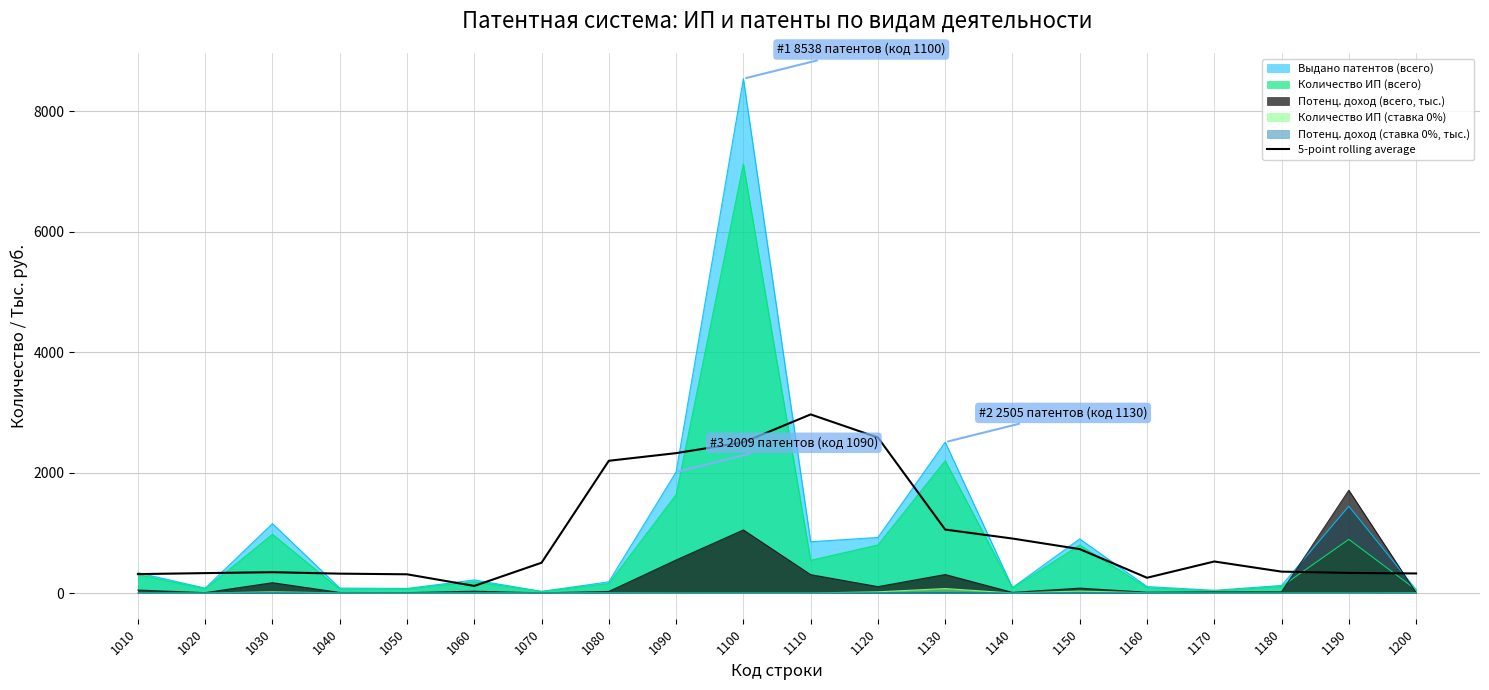

What is the change in value from 1060 to 1170?

+405.8